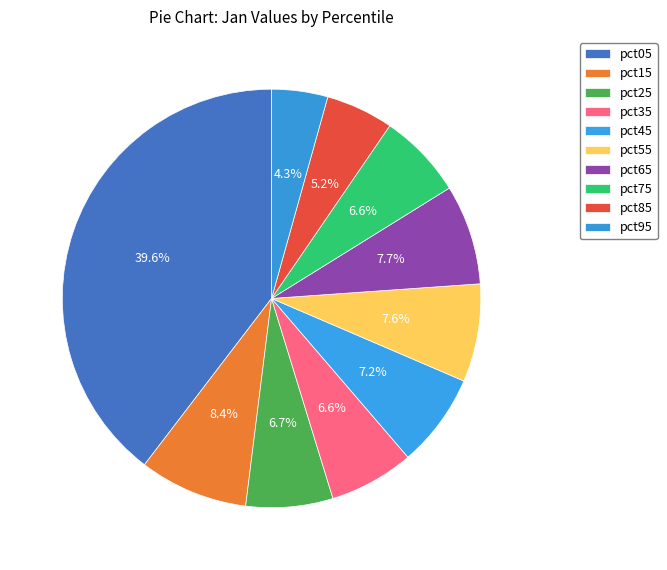

To the nearest percent, what is the average slice percentage?

10%